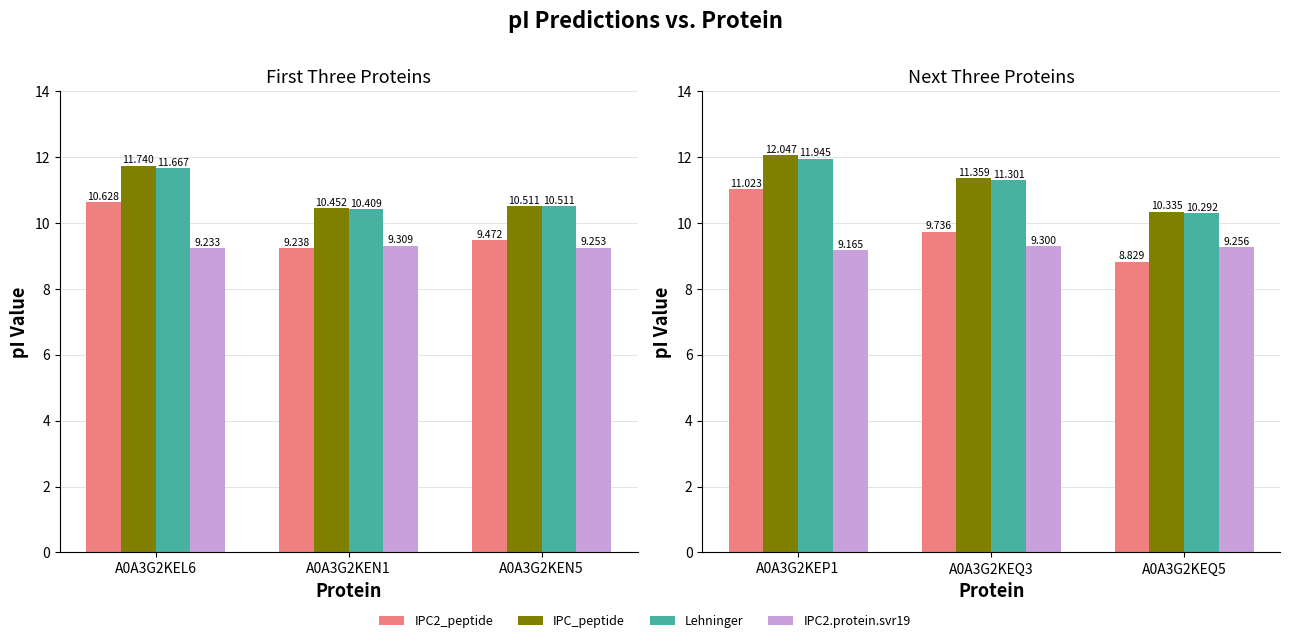

What is the label of the 2nd bar from the right?

A0A3G2KEQ3